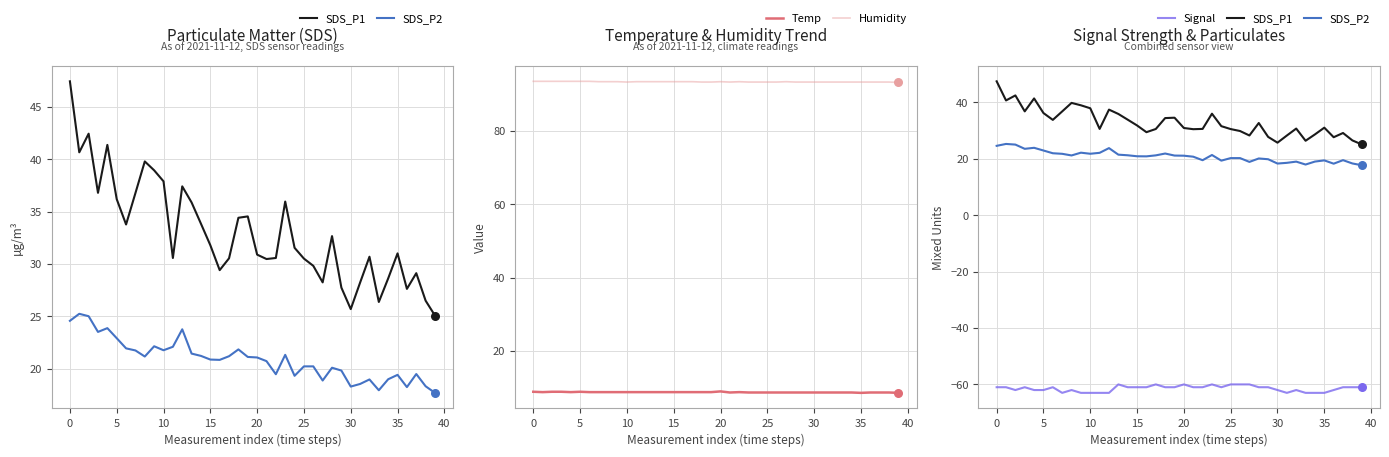

True or false: Temp and Humidity intersect in this chart.

False